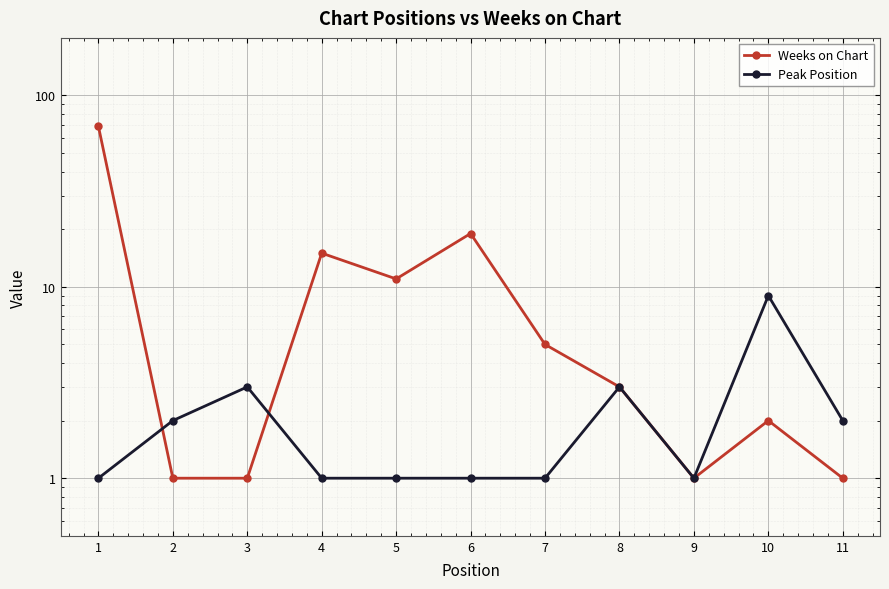

Is the value of Peak Position at 8 greater than the value of Weeks on Chart at 7?

No